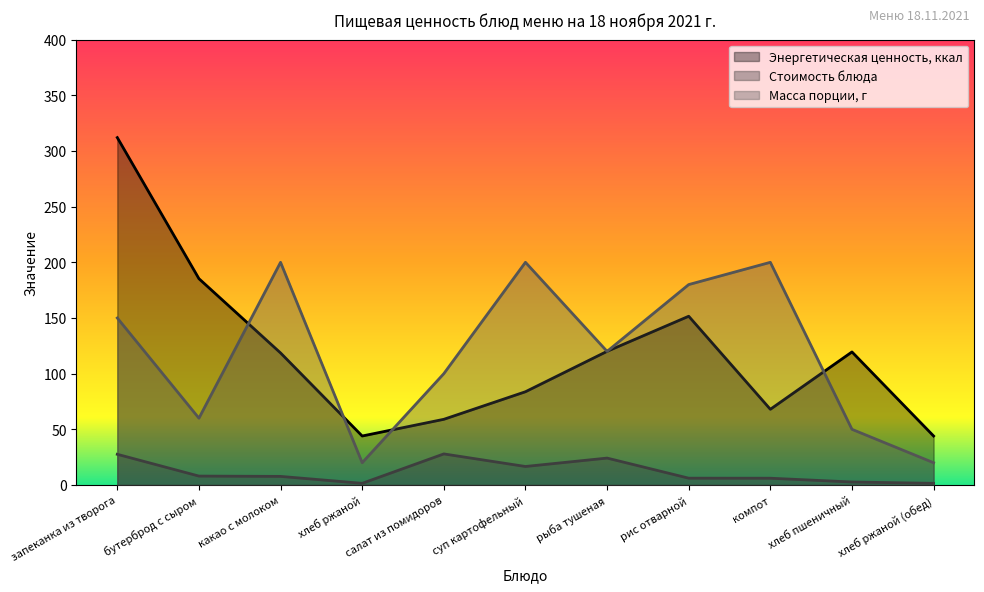

At how many categories does at least one series exceed 182?

5